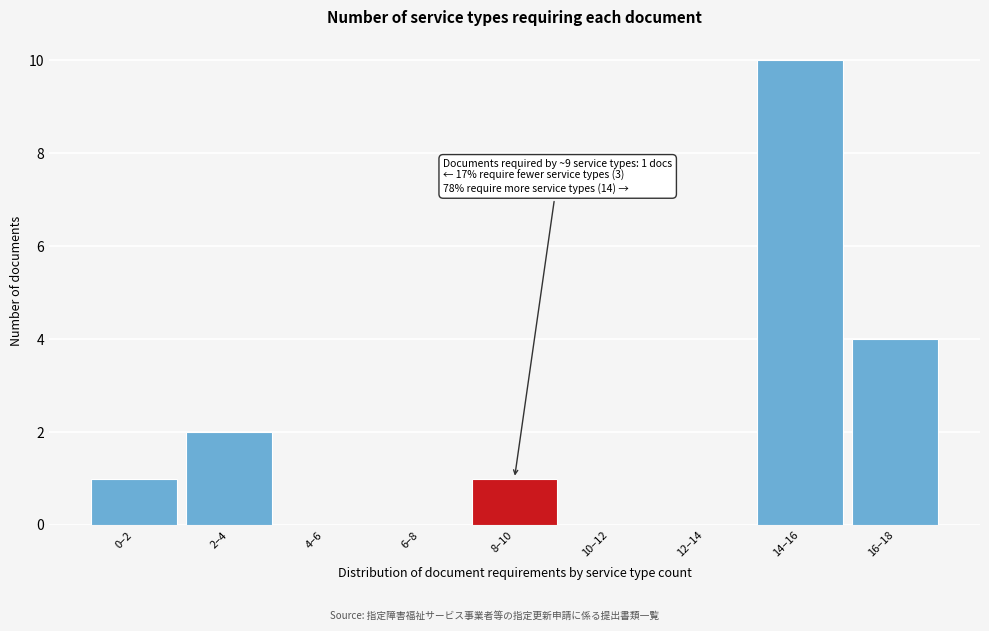

Reading left to right, list all the values displayed in this chart.

0–2=1	2–4=2	4–6=0	6–8=0	8–10=1	10–12=0	12–14=0	14–16=10	16–18=4